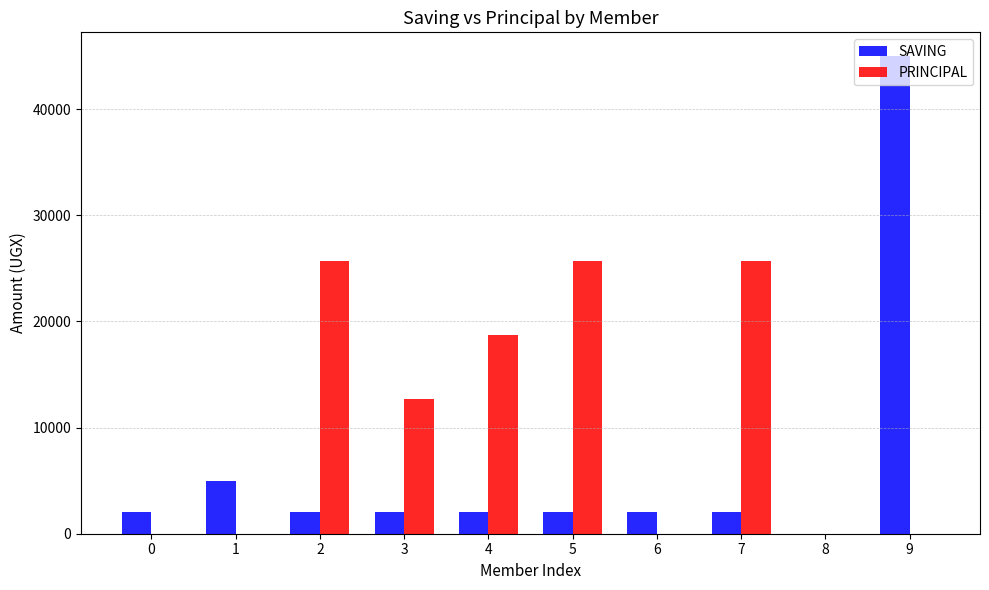

Count the number of categories in the chart.

10